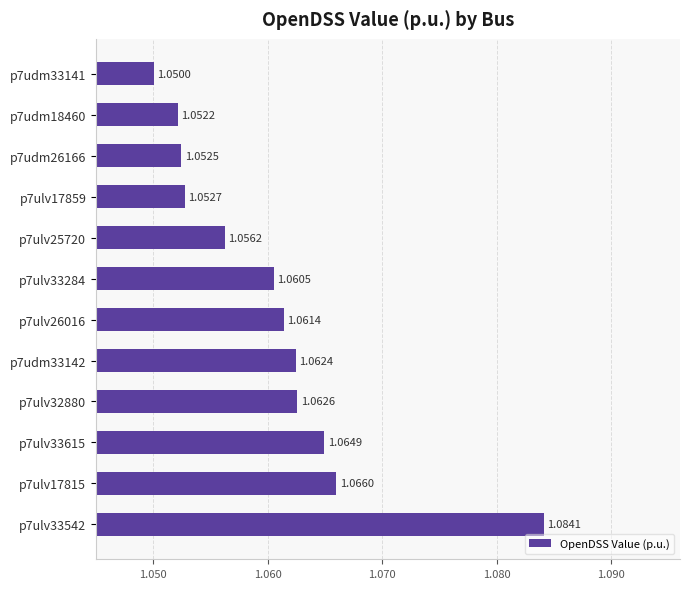

Rank the categories by value from lowest to highest.

p7udm33141, p7udm18460, p7udm26166, p7ulv17859, p7ulv25720, p7ulv33284, p7ulv26016, p7udm33142, p7ulv32880, p7ulv33615, p7ulv17815, p7ulv33542